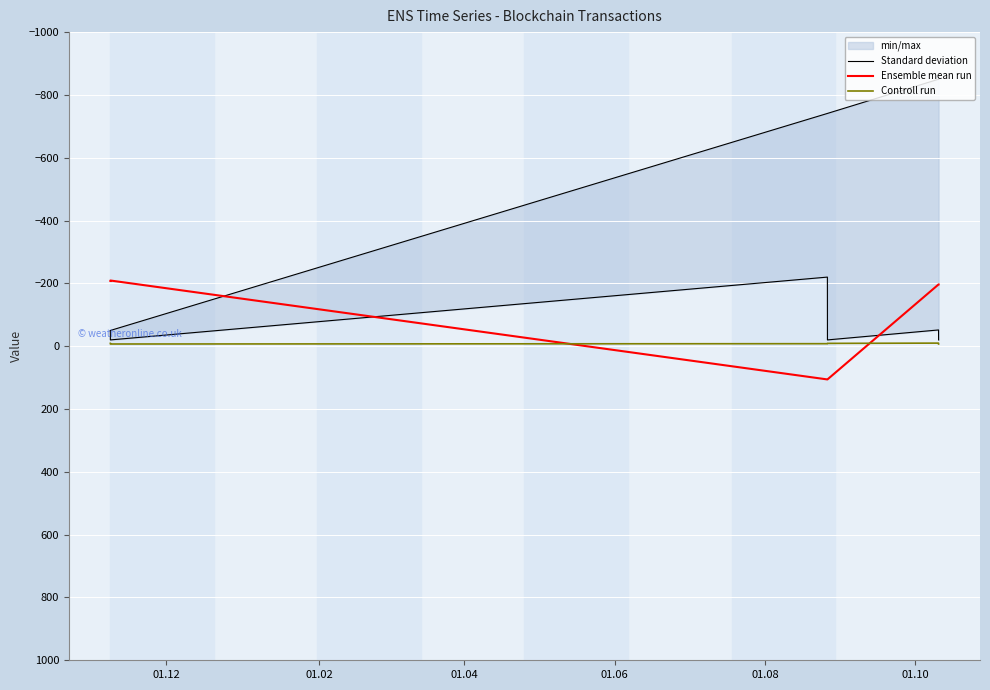

True or false: Controll run and Standard deviation intersect in this chart.

False